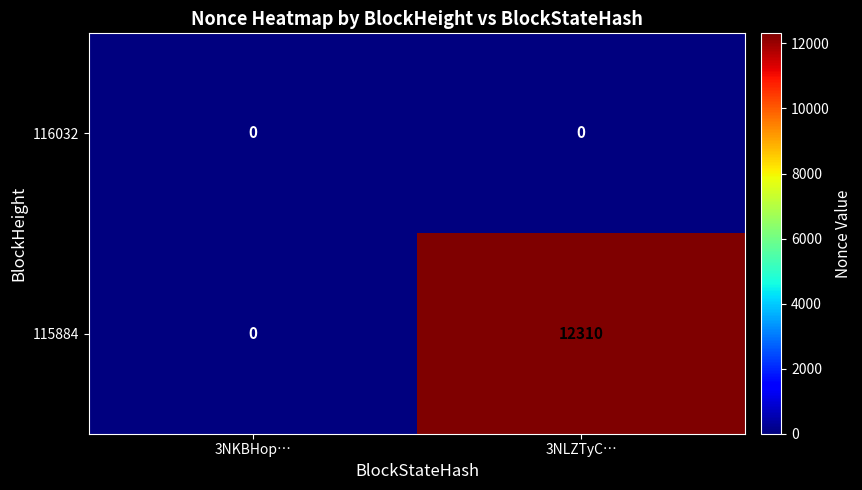

At which category is the sum across all series the highest?

3NLZTyC…